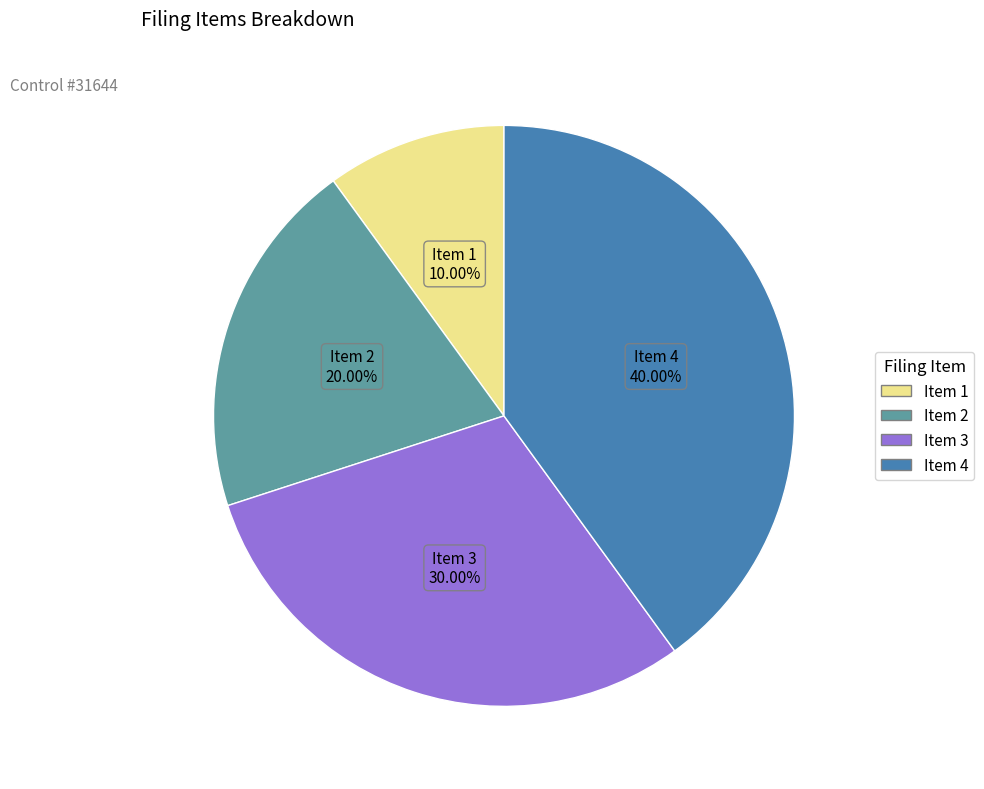

Is there any slice that represents more than half of the pie?

No